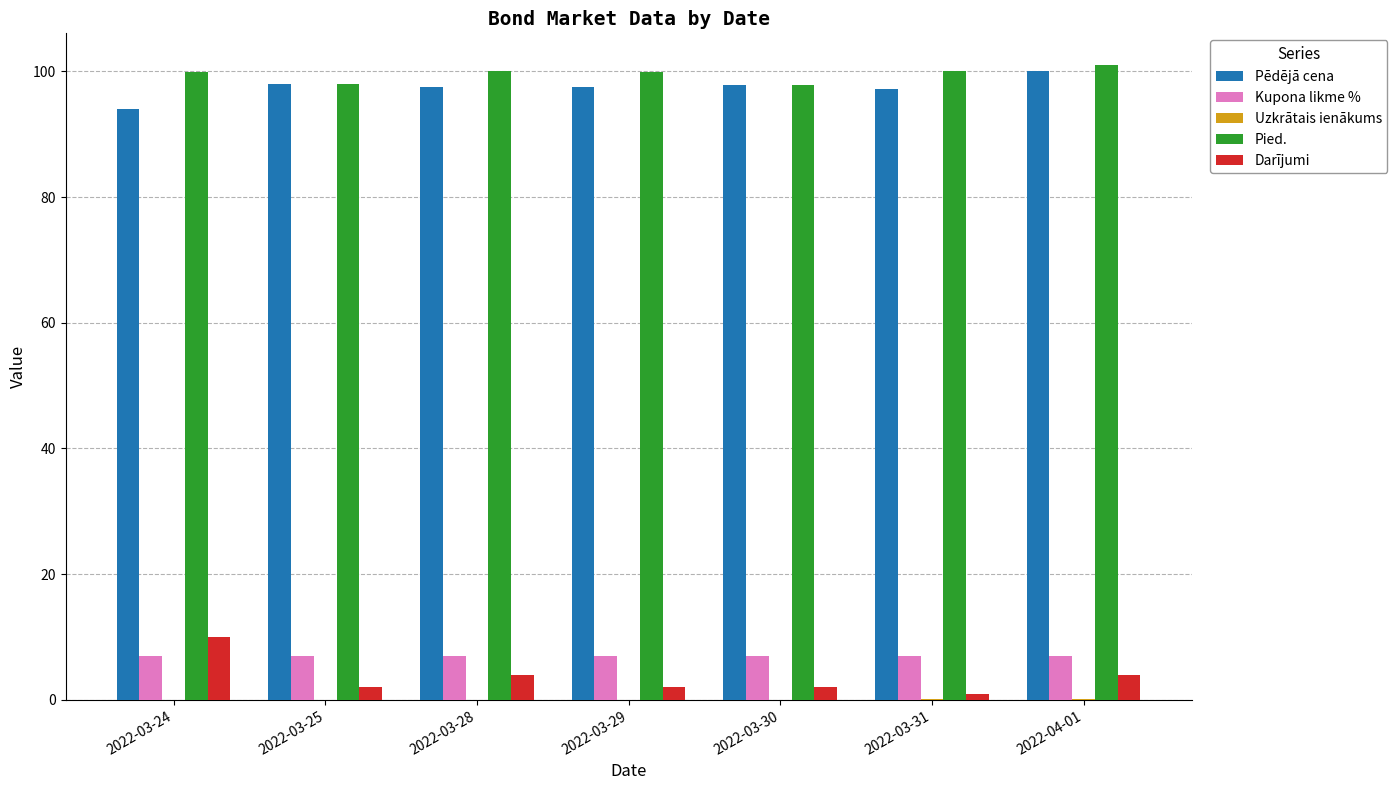

Count the number of categories in the chart.

7